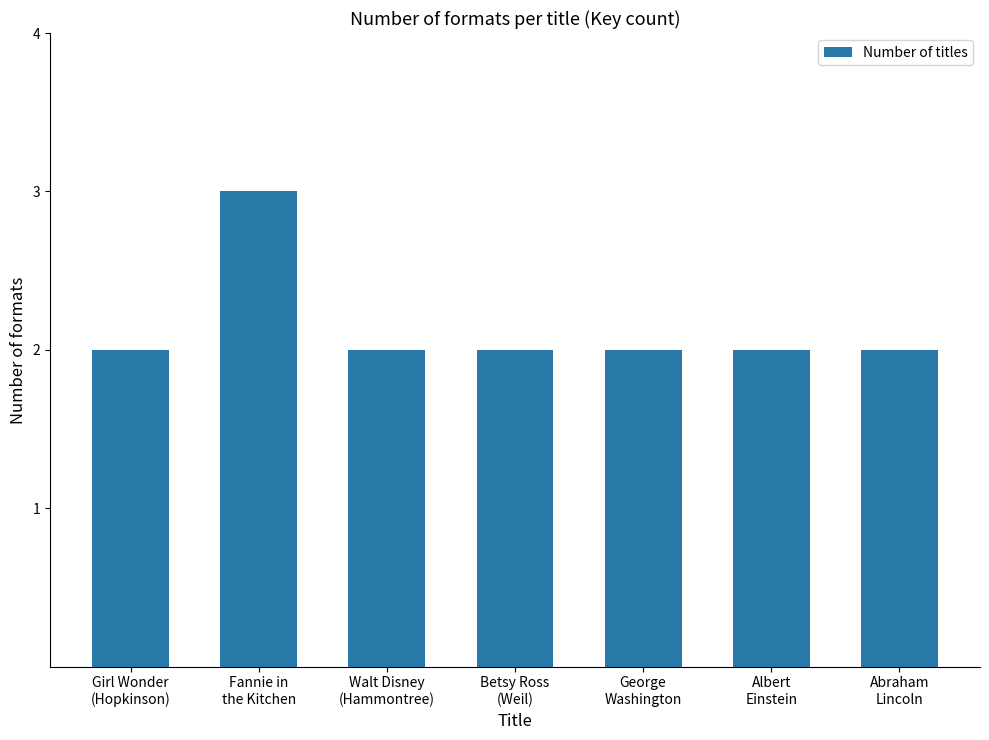

Which has a higher value, Fannie in
the Kitchen or Albert
Einstein?

Fannie in
the Kitchen